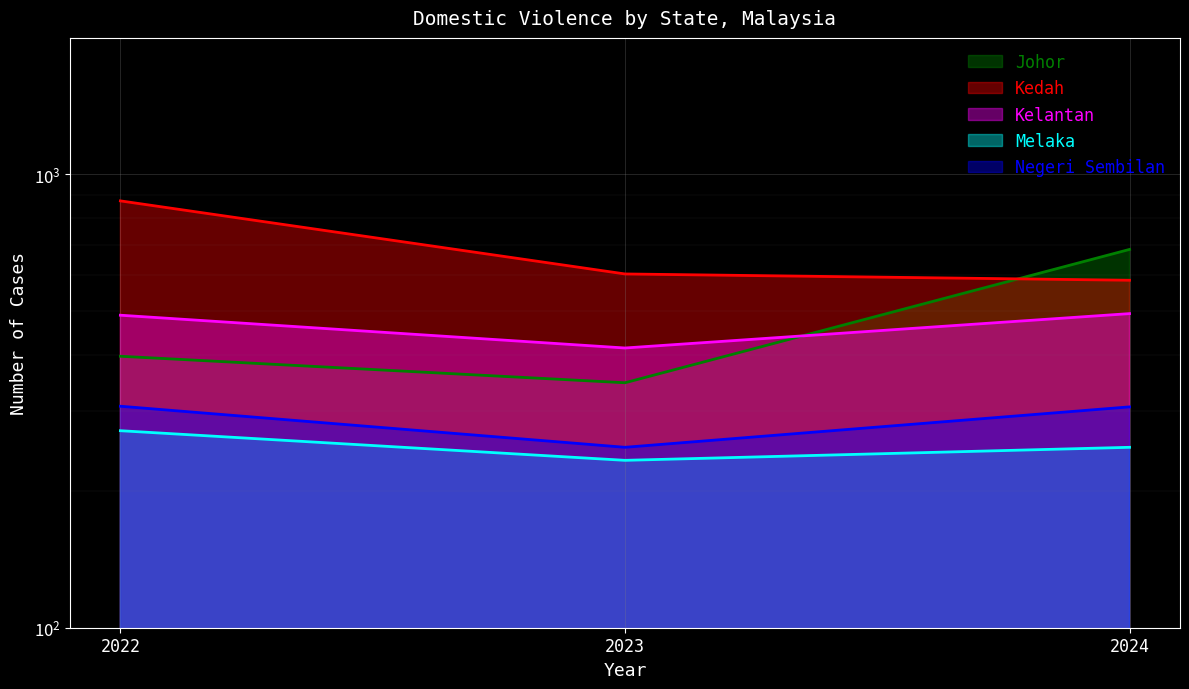

Which category has the highest value in the Negeri Sembilan series?

2022